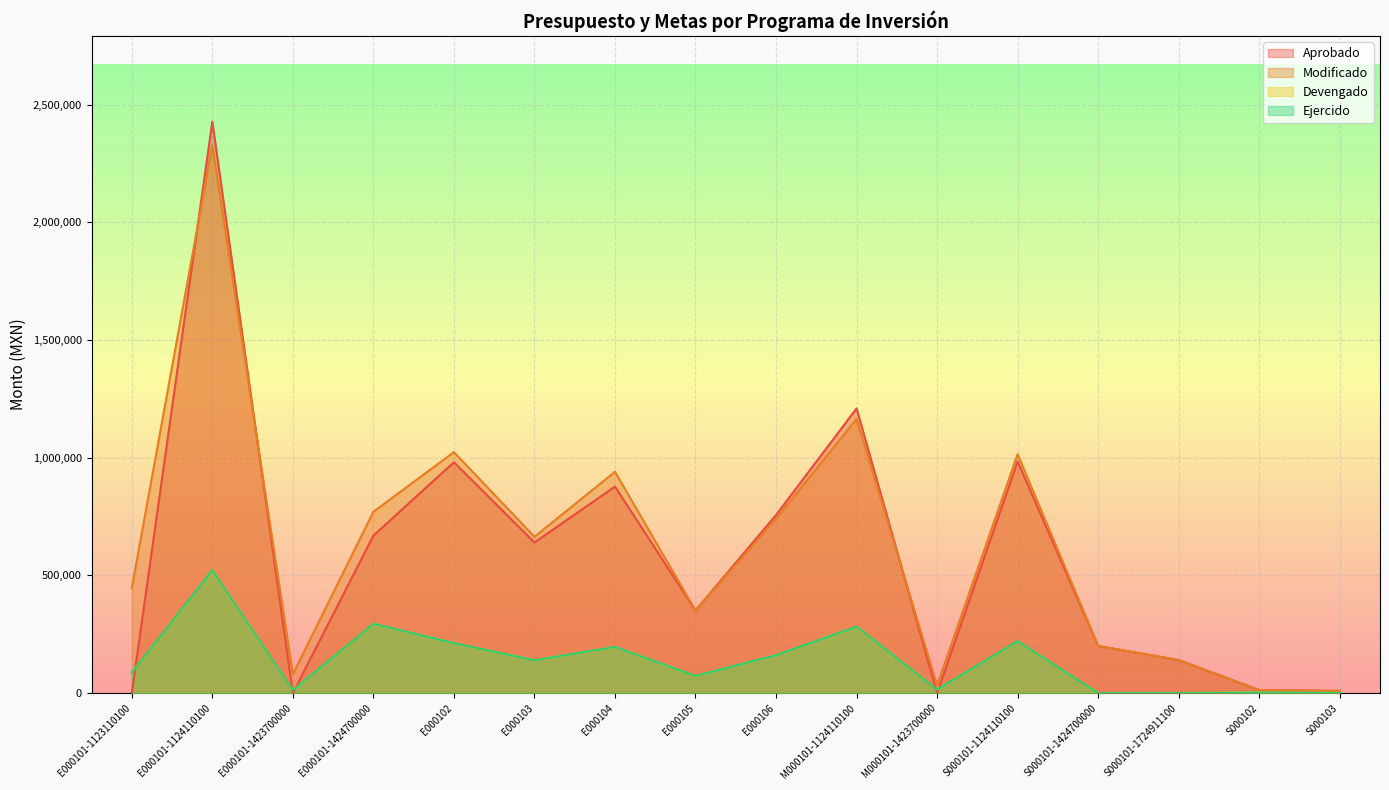

What is the difference between the Aprobado values at M000101-1423700000 and S000103?

9000.0